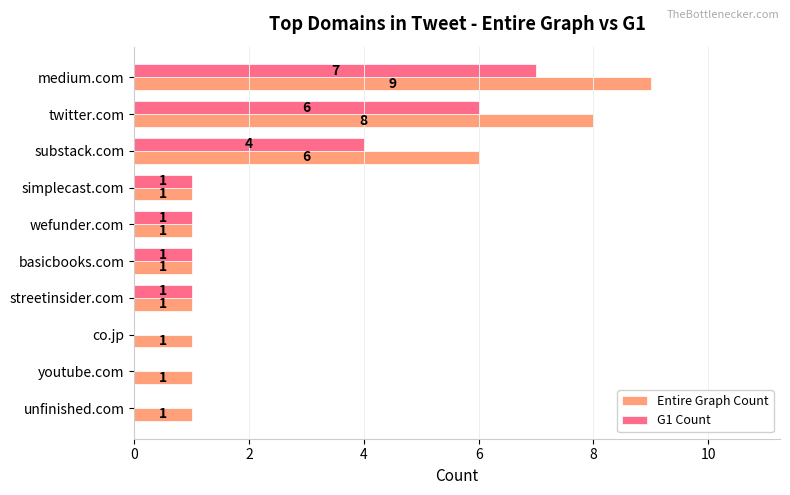

What is the maximum value shown in the chart?

9